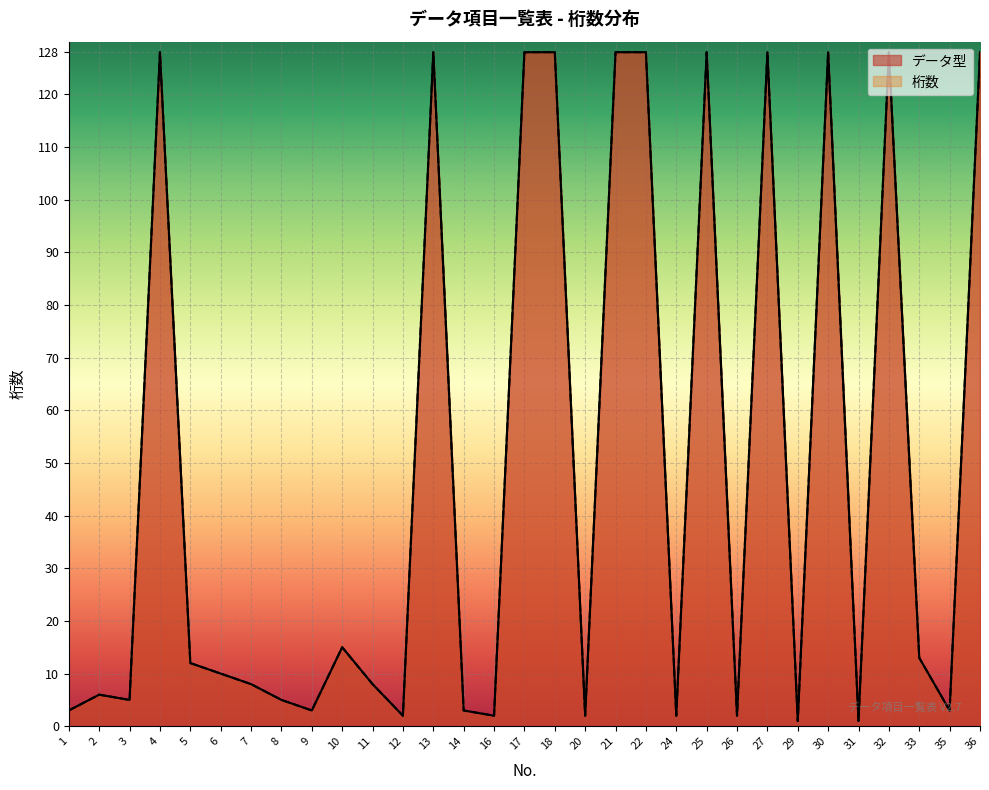

What is the sum of all データ型 values?

1514